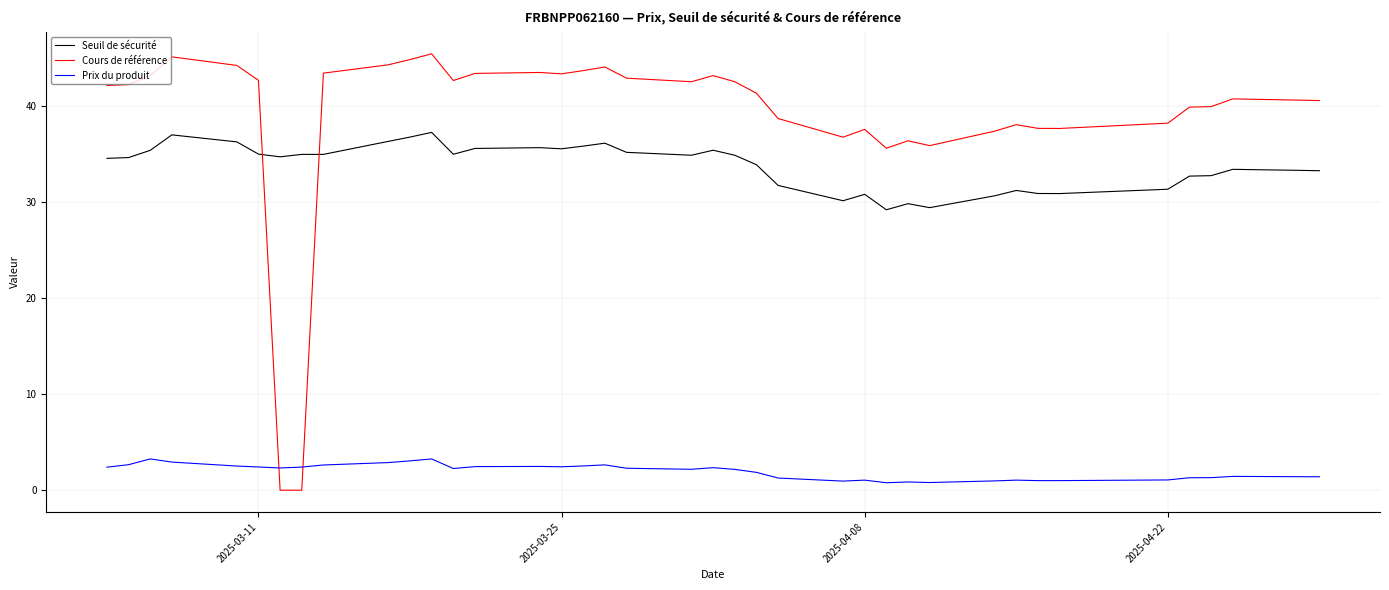

Which series has the largest range (max minus min)?

Cours de référence